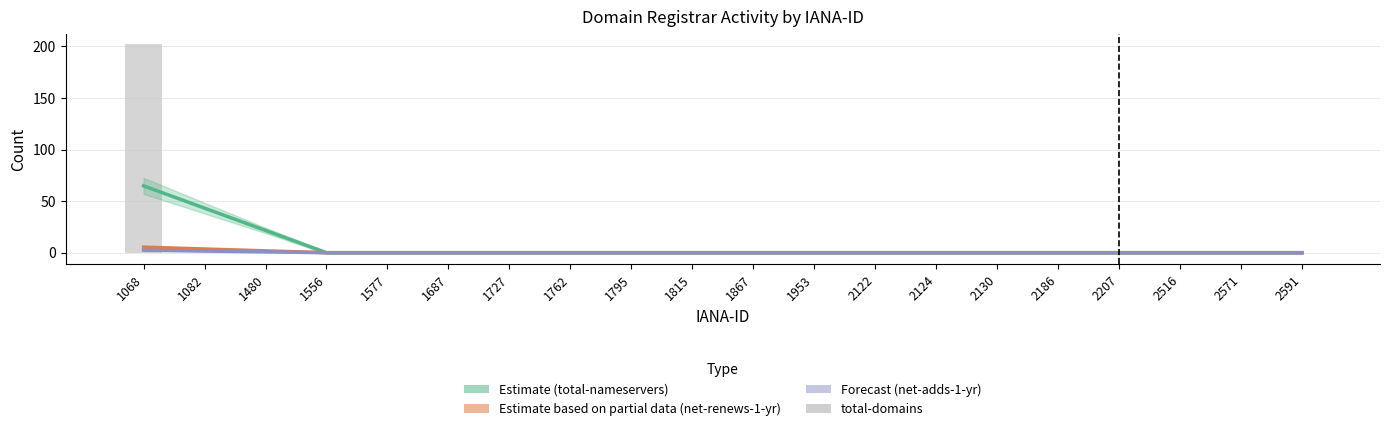

Between 2122 and 2571, which series saw the biggest shift?

total-nameservers (Estimate)